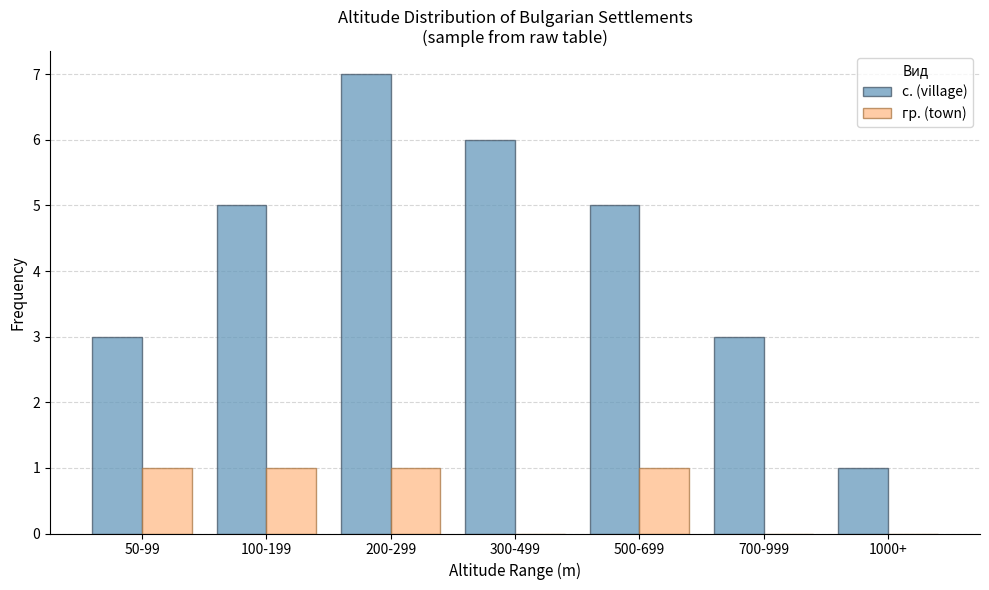

Reading left to right, transcribe all the data shown in this chart.

с. (village): 50-99=3	100-199=5	200-299=7	300-499=6	500-699=5	700-999=3	1000+=1
гр. (town): 50-99=1	100-199=1	200-299=1	300-499=0	500-699=1	700-999=0	1000+=0